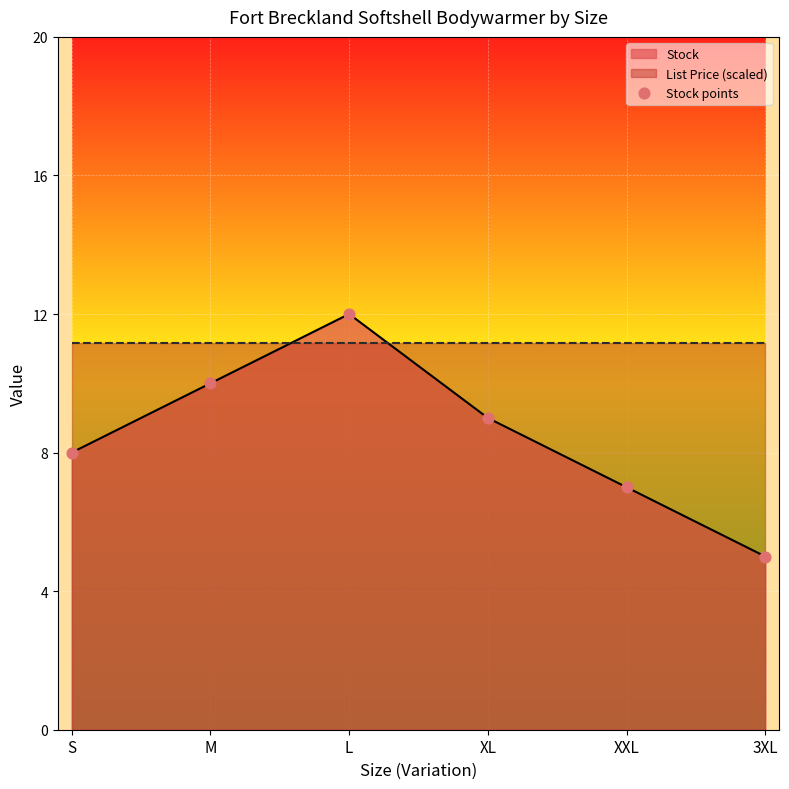

Which has a higher value, L or S?

L